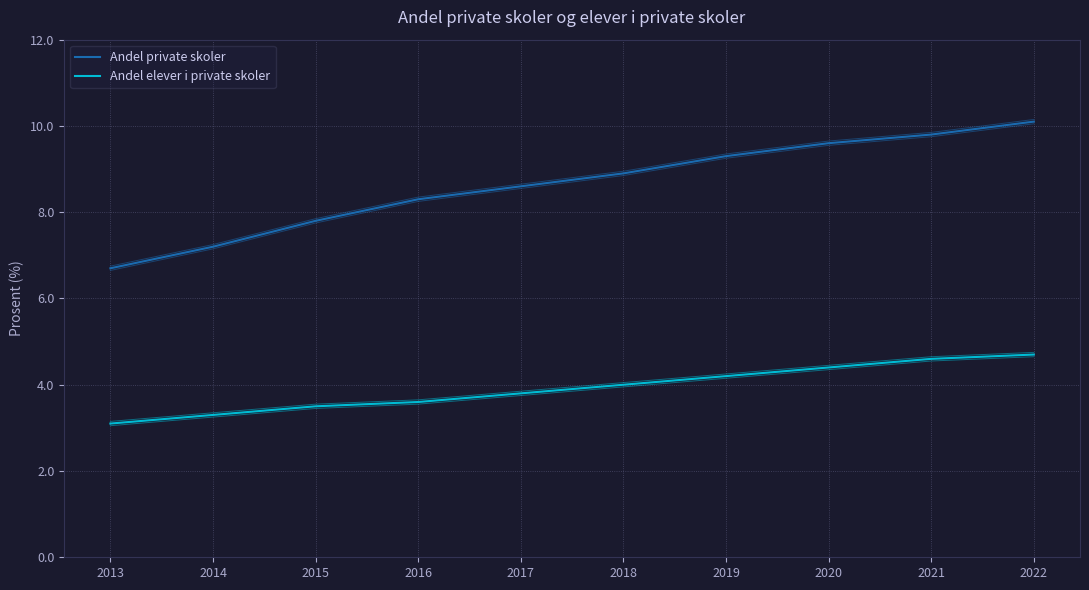

Reading right to left, what are all the values shown in this chart?

Andel private skoler: 2022=10.1	2021=9.8	2020=9.6	2019=9.3	2018=8.9	2017=8.6	2016=8.3	2015=7.8	2014=7.2	2013=6.7
Andel elever i private skoler: 2022=4.7	2021=4.6	2020=4.4	2019=4.2	2018=4.0	2017=3.8	2016=3.6	2015=3.5	2014=3.3	2013=3.1